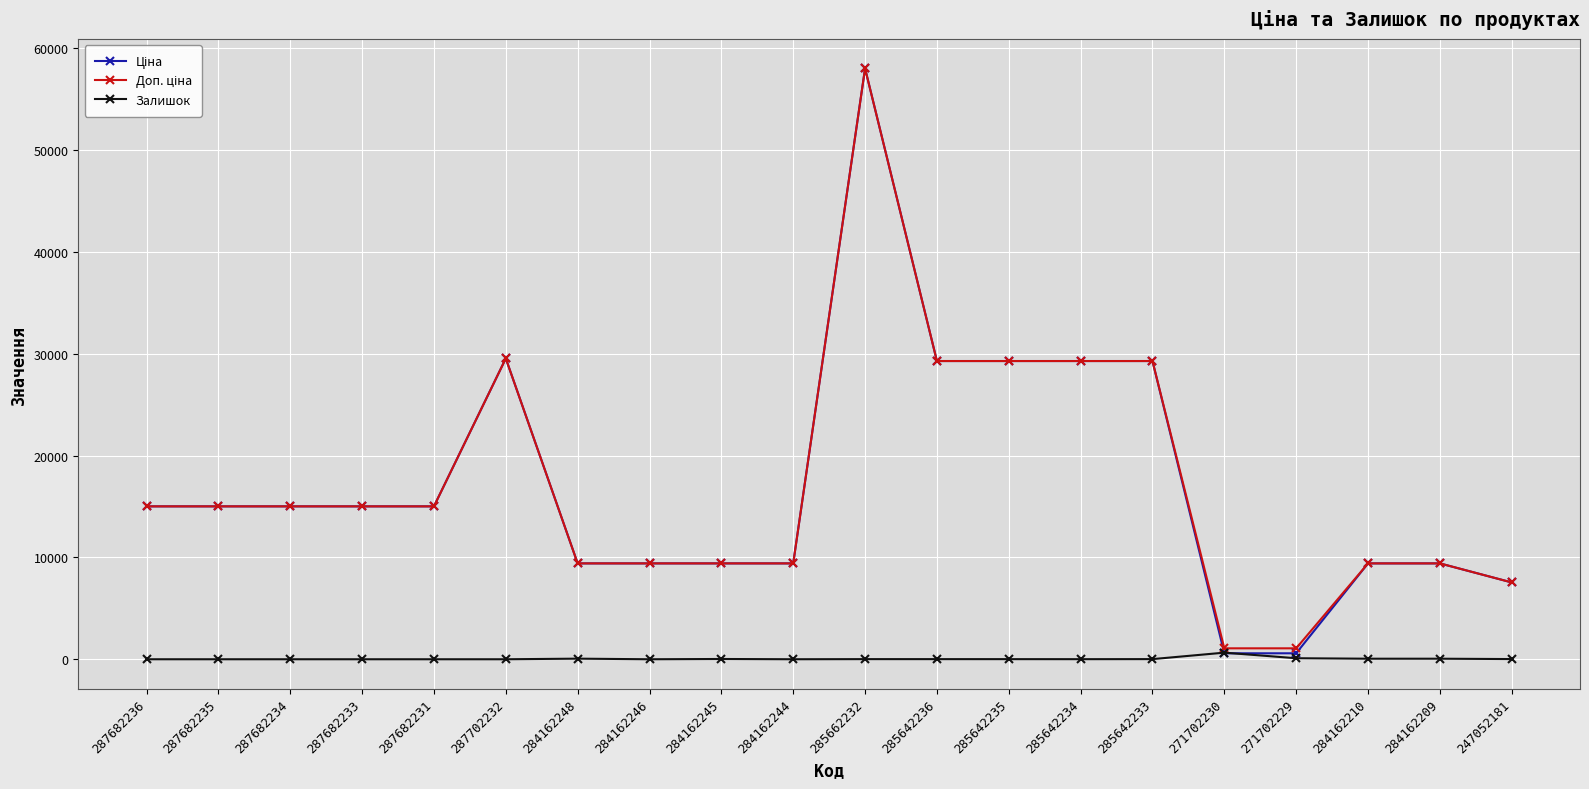

What is the difference between the highest and lowest values at 287702232?

29548.9